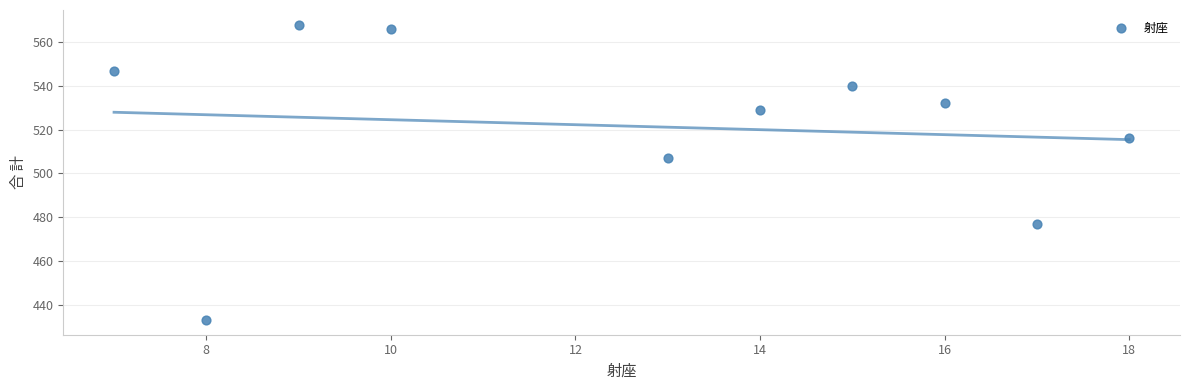

What is the average X value?

13